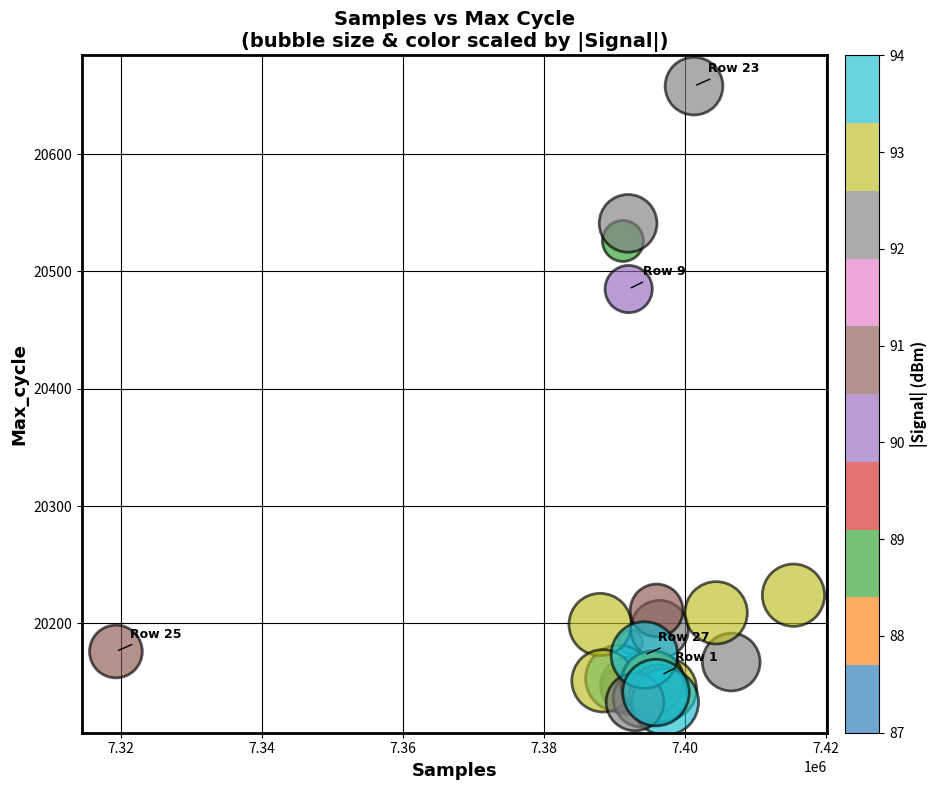

What Y value in the scatter plot is closest to 20395?

20485